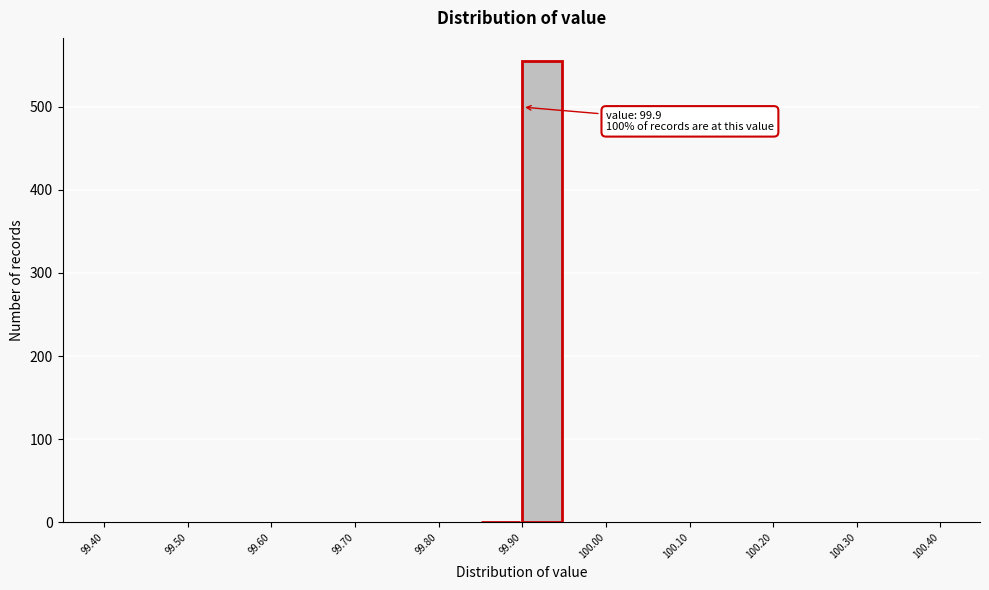

Which range on the x-axis has the tallest bar?

99.90 to 99.95